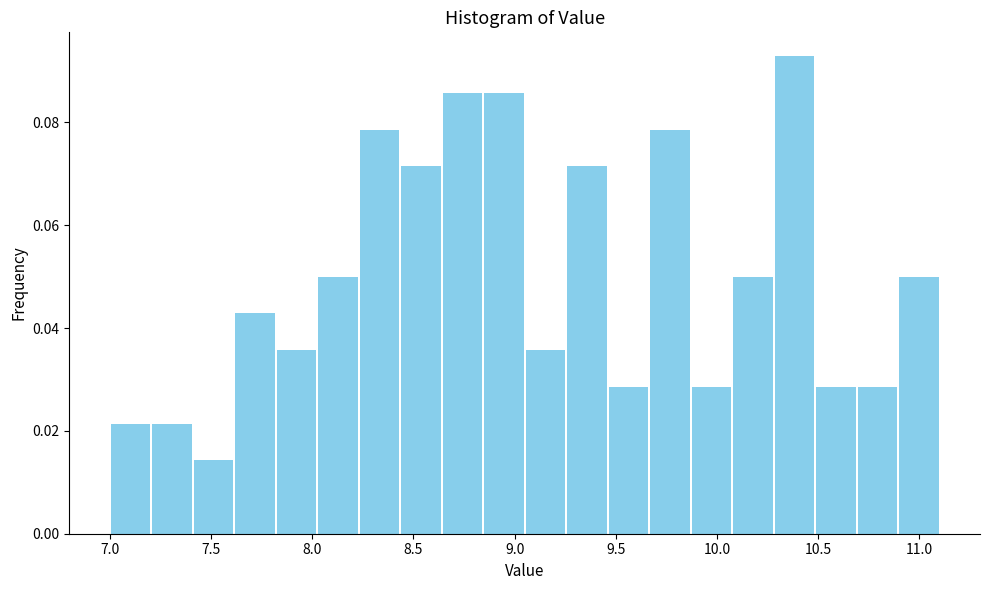

What is the height of the bar covering 8.845 to 9.050 on the x-axis? Neither the bar edges nor the heights are printed on the chart, so give them approximately, as read against the axes.

0.086